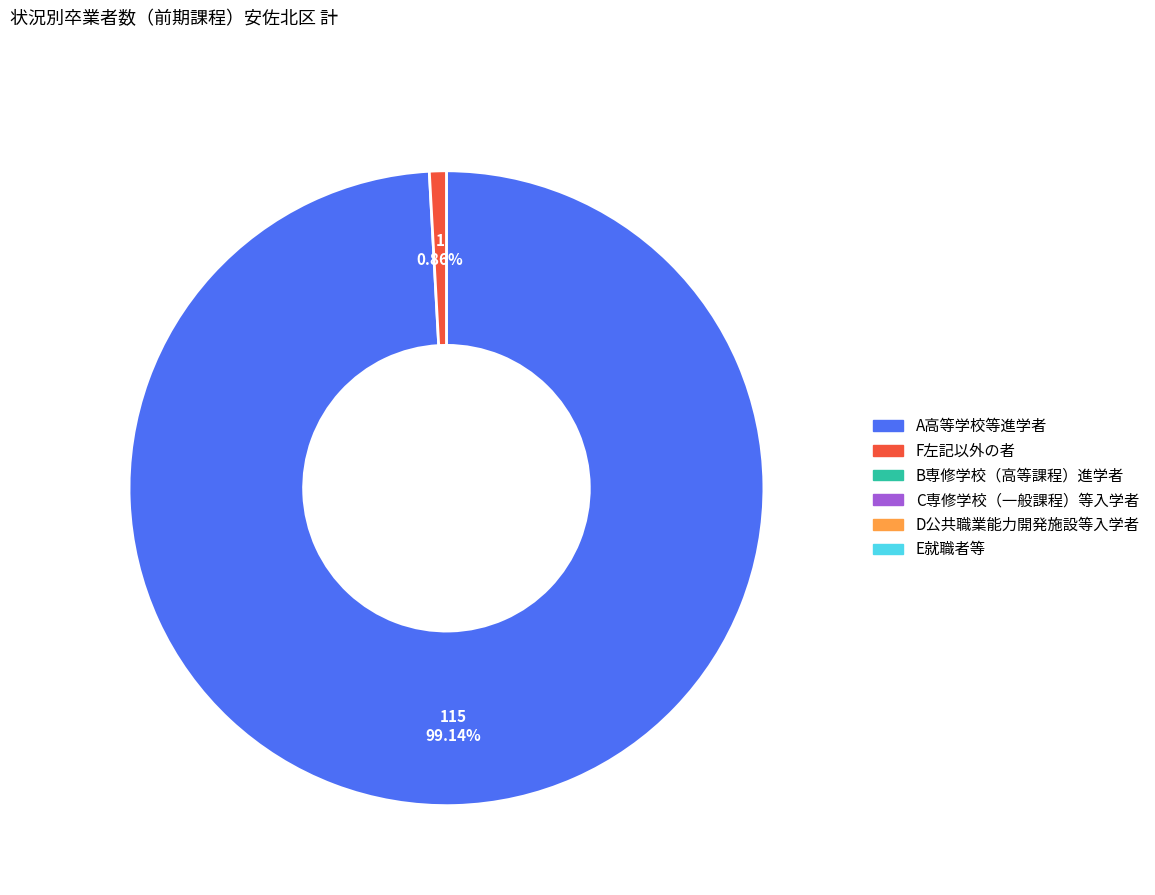

Does any single category account for the majority?

Yes